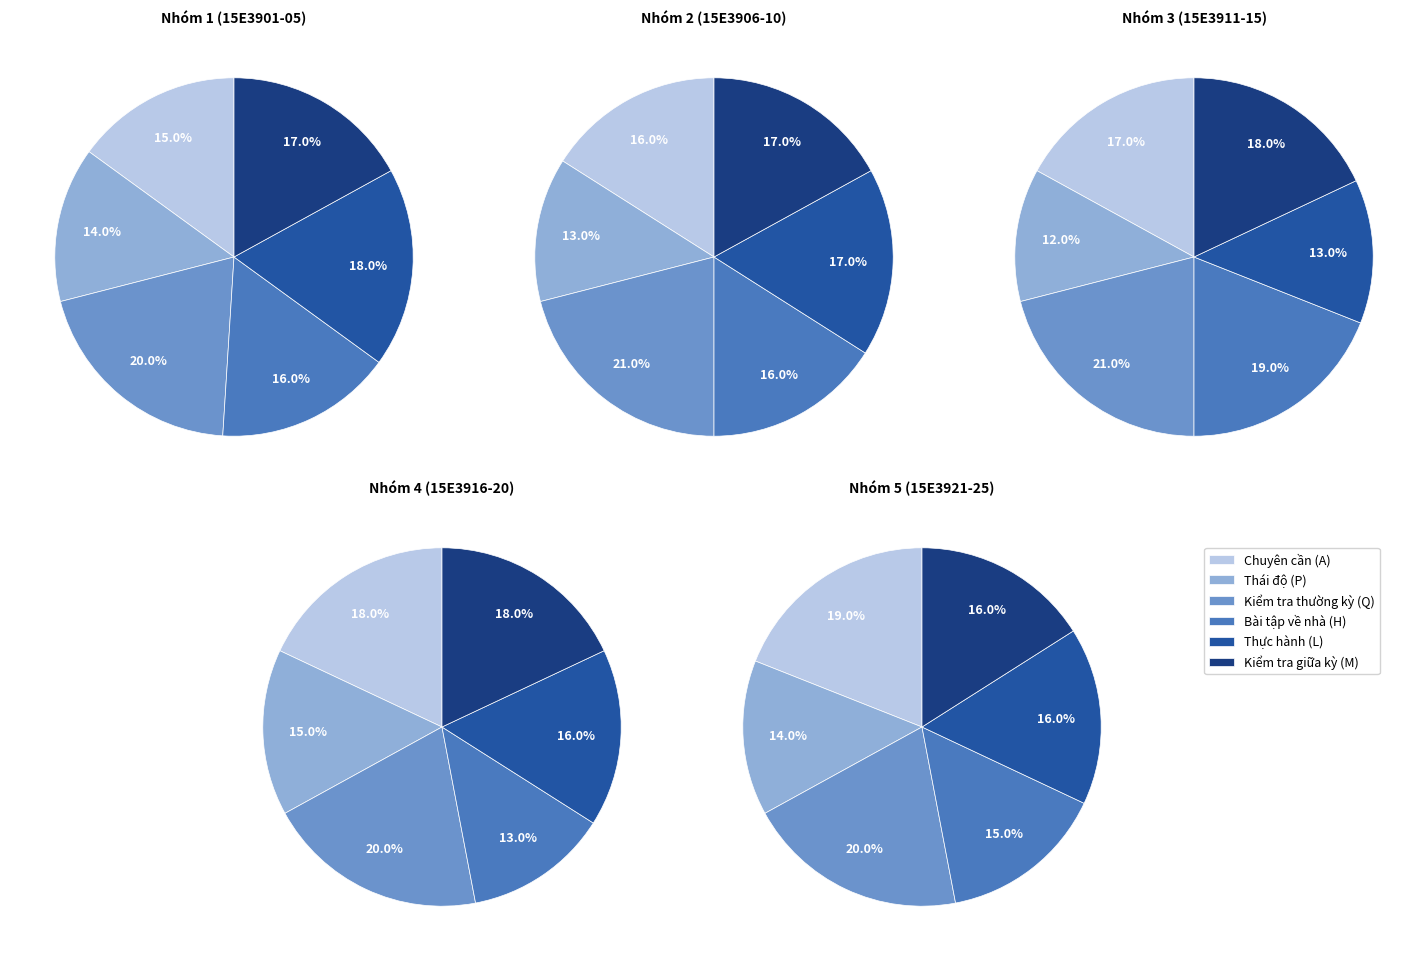

What is the spread (max minus min) of values at 1?

8